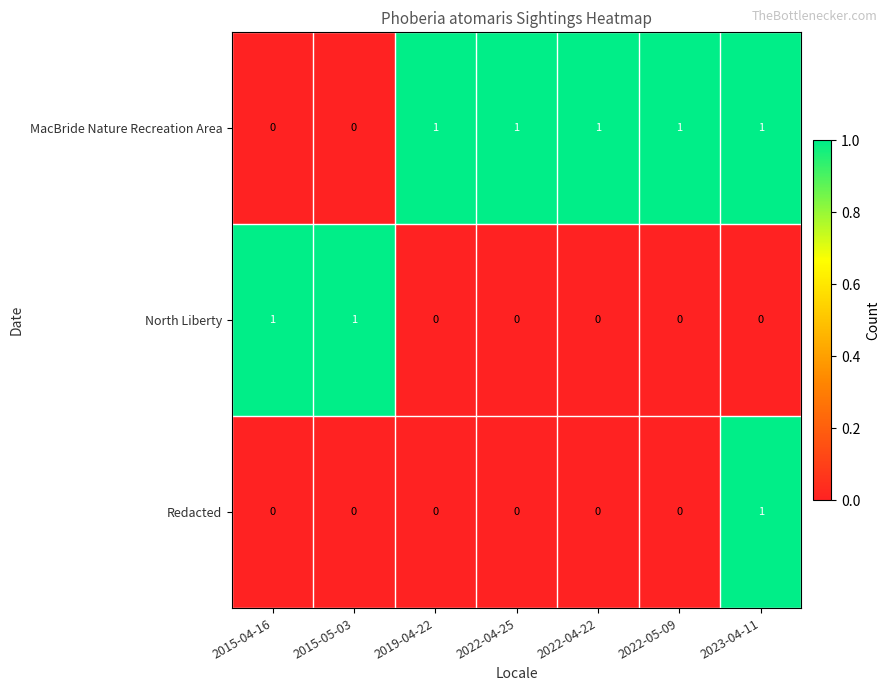

Count the number of categories in the chart.

7